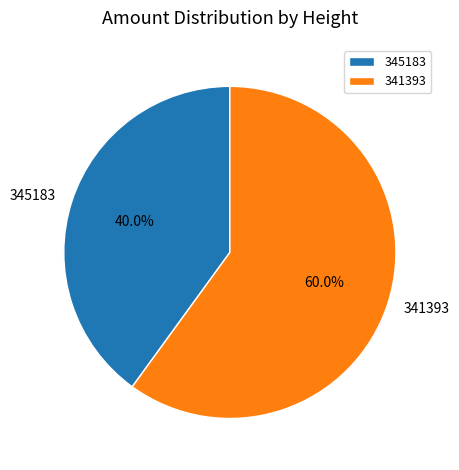

To the nearest percent, what portion does 341393 represent?

60%